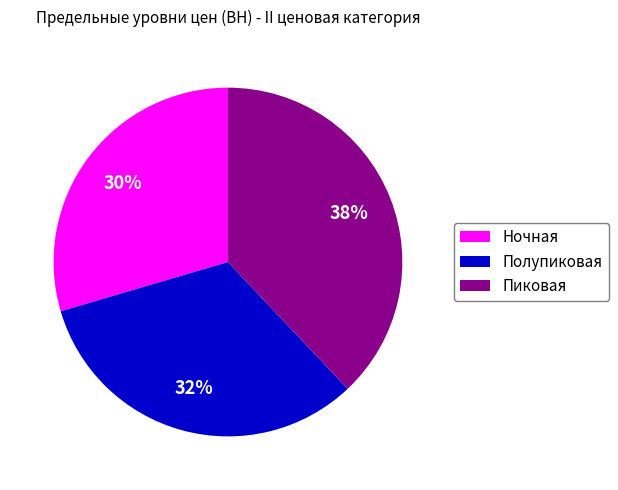

Which category has the smallest portion of the pie?

Ночная